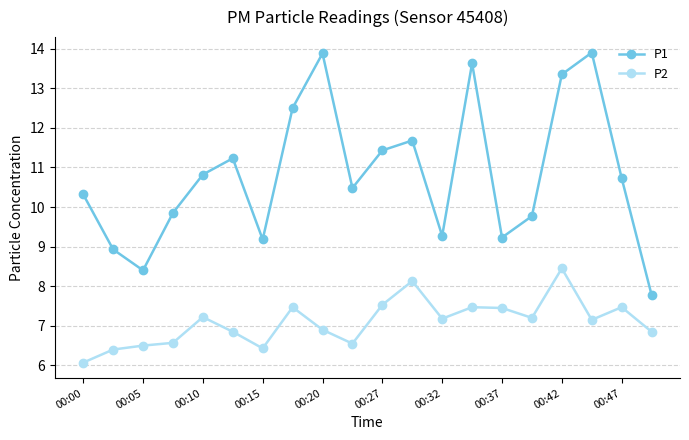

What are all the series names shown in the legend?

P1, P2